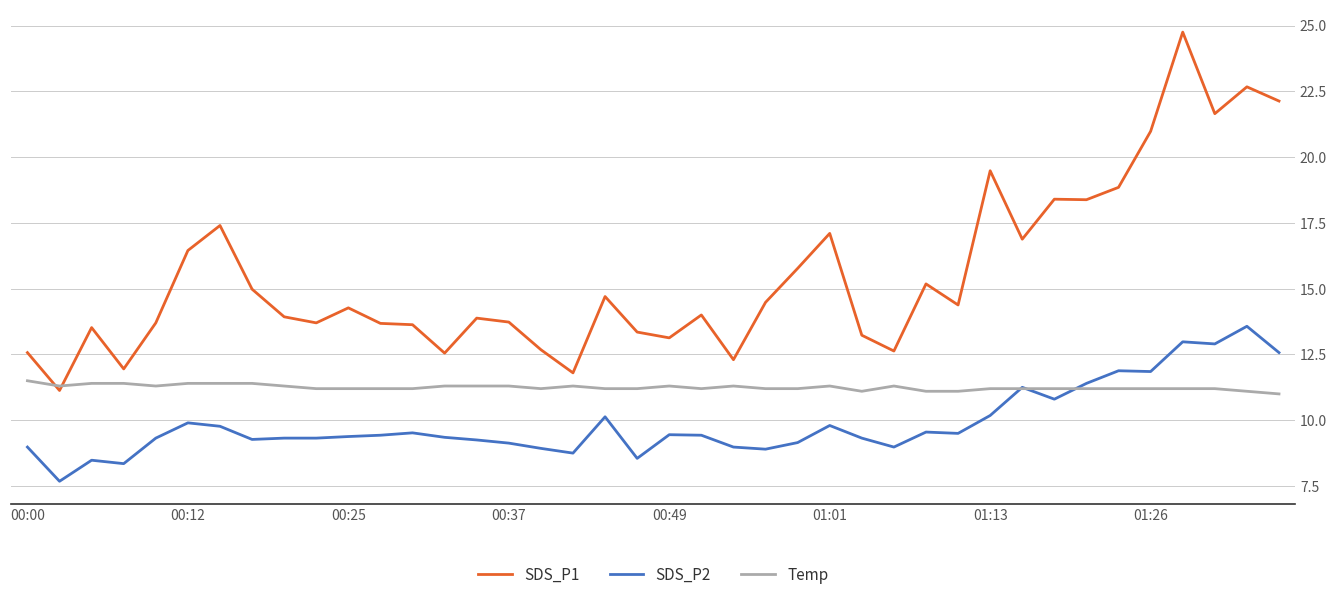

True or false: SDS_P2 and SDS_P1 intersect in this chart.

False